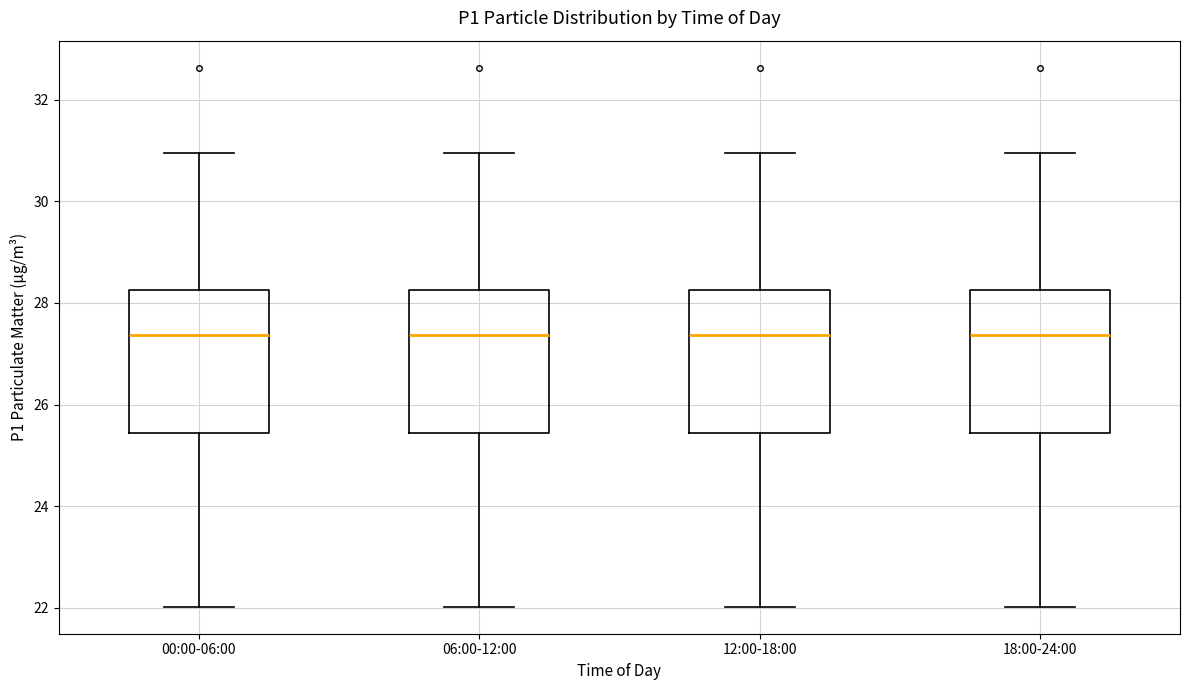

Reading left to right, transcribe this box plot: for each box, give where its median line is, the range the box spans, and where its two whiskers end, as read against the y-axis. The values are not printed on the chart, so give them approximately, as read against the axis.

00:00-06:00: median 27.4, box 25.4 to 28.2, whiskers 22.0 to 31.0
06:00-12:00: median 27.4, box 25.4 to 28.2, whiskers 22.0 to 31.0
12:00-18:00: median 27.4, box 25.4 to 28.2, whiskers 22.0 to 31.0
18:00-24:00: median 27.4, box 25.4 to 28.2, whiskers 22.0 to 31.0